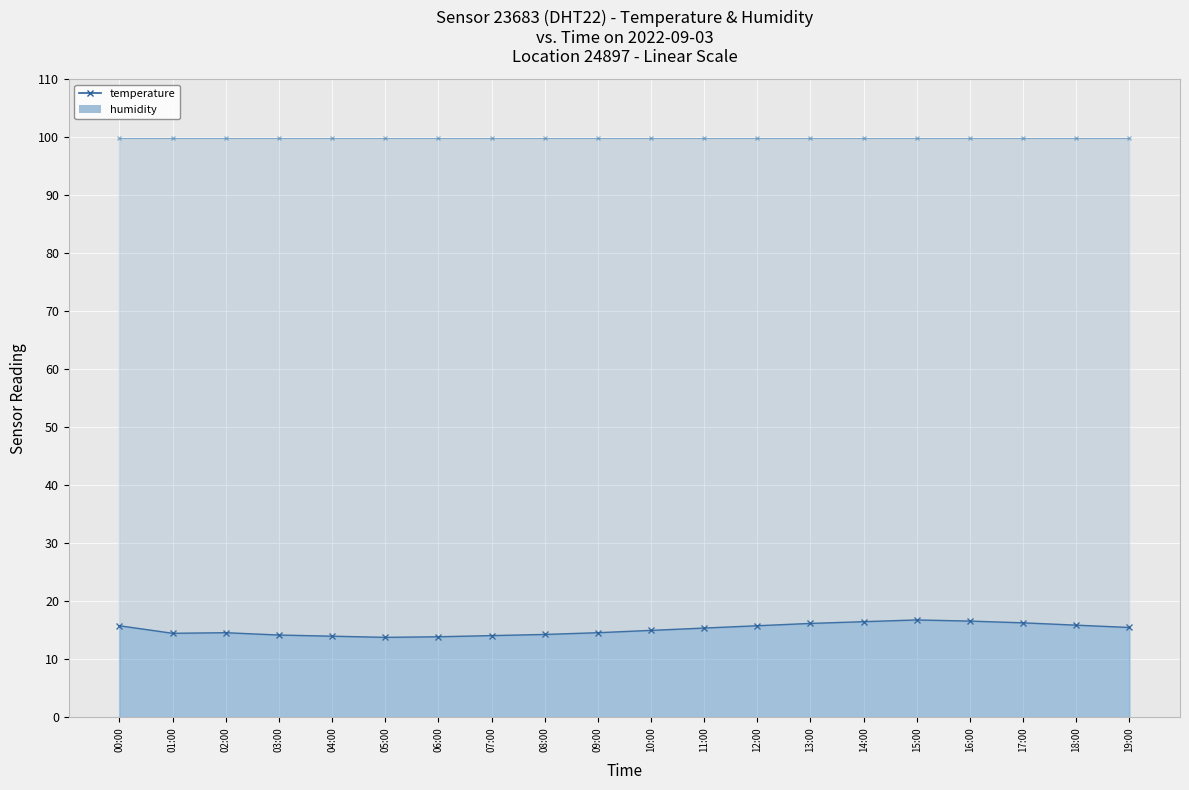

Where is the first local minimum?

01:00